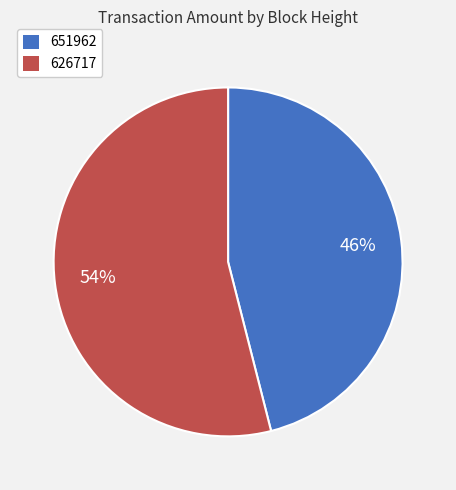

To the nearest percent, what is the average slice percentage?

50%